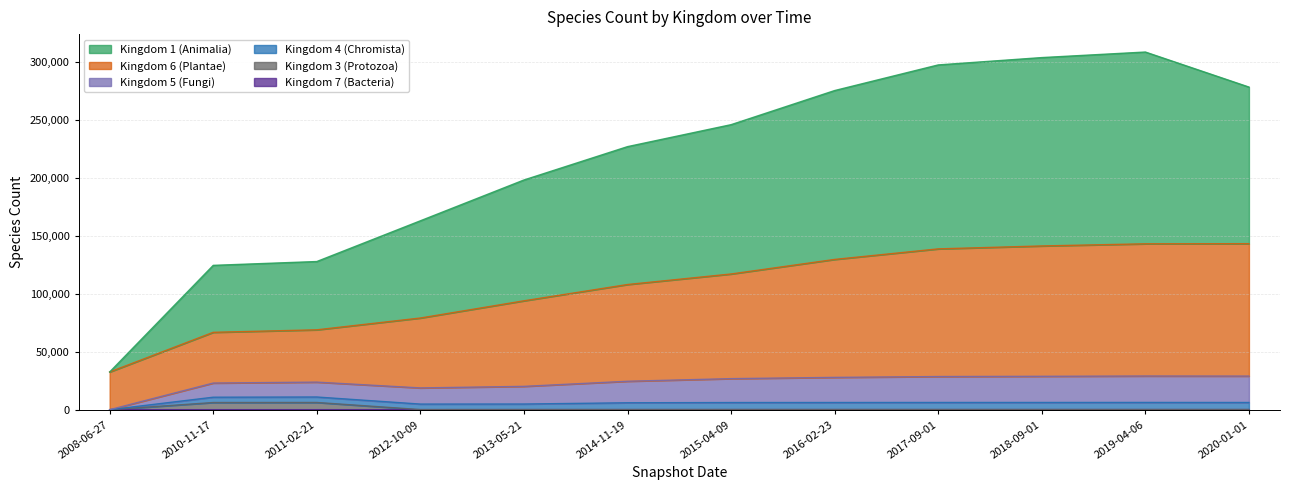

What is the label of the 10th point from the left?

2018-09-01